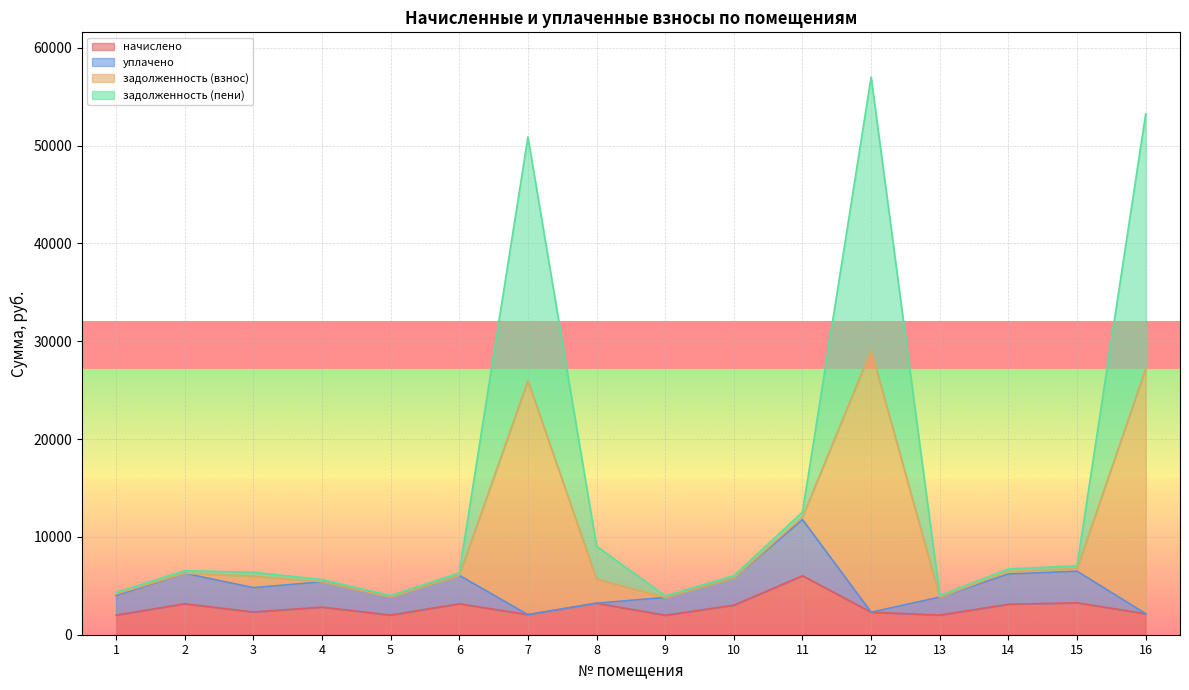

What is the highest value of the начислено series?

6025.9